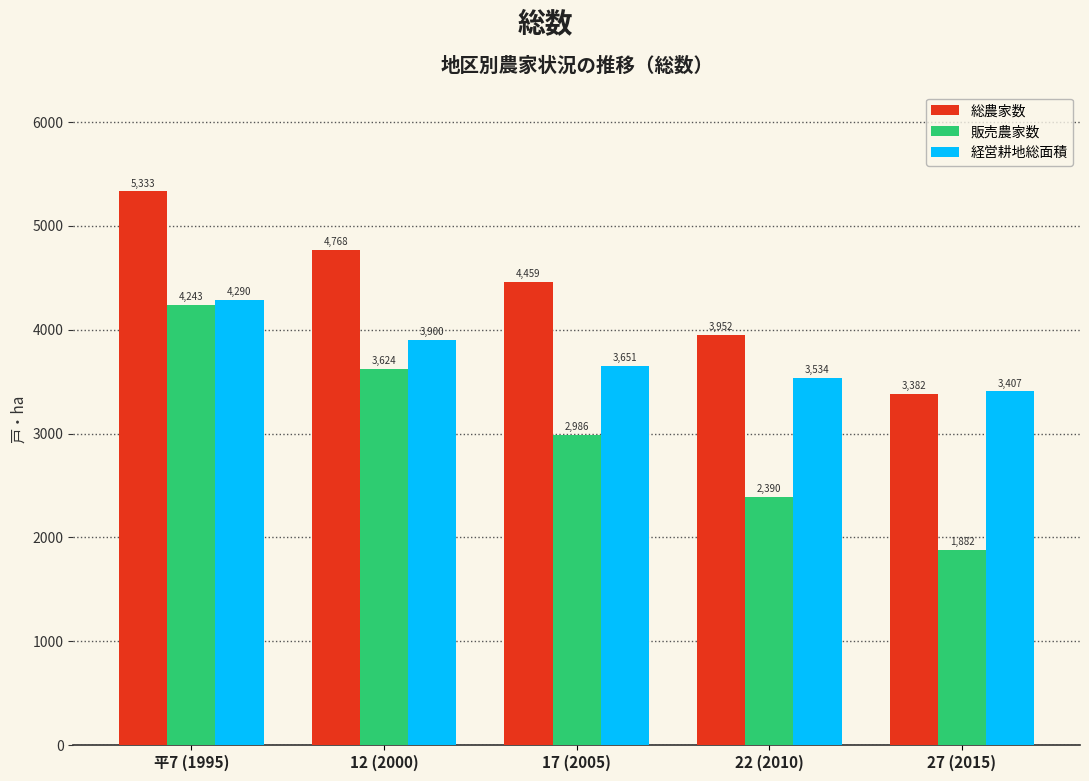

How many 経営耕地総面積 values are between 3534 and 3900?

3